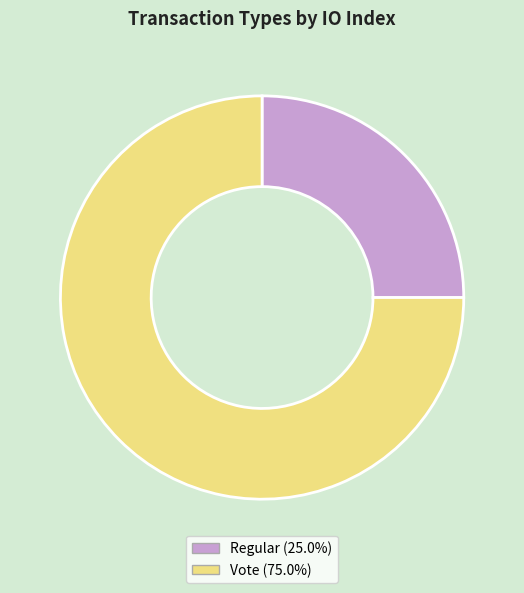

Between Vote and Regular, which is larger?

Vote